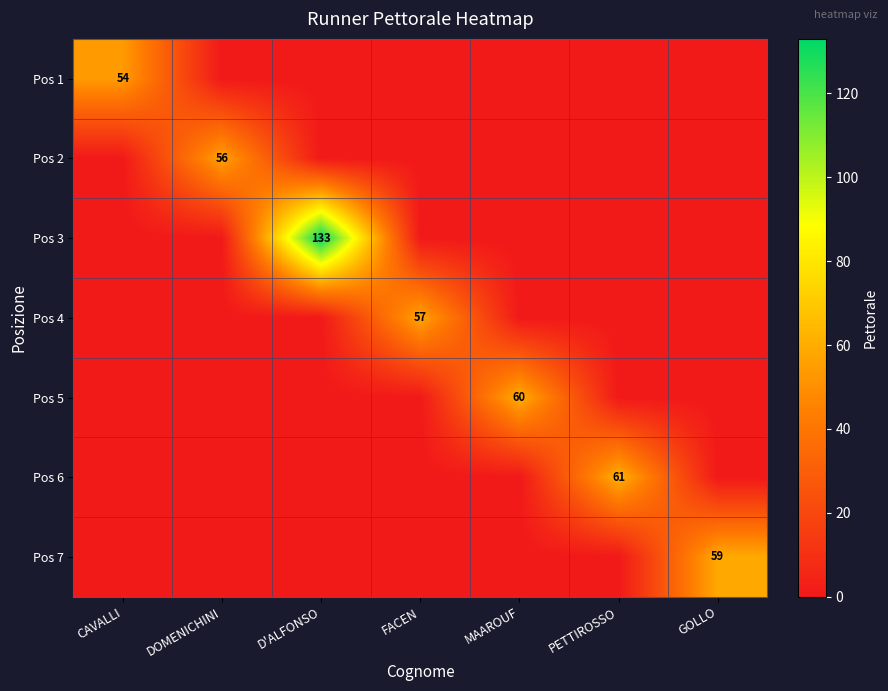

The Pos 6 series shows 61 at PETTIROSSO. True or false?

True